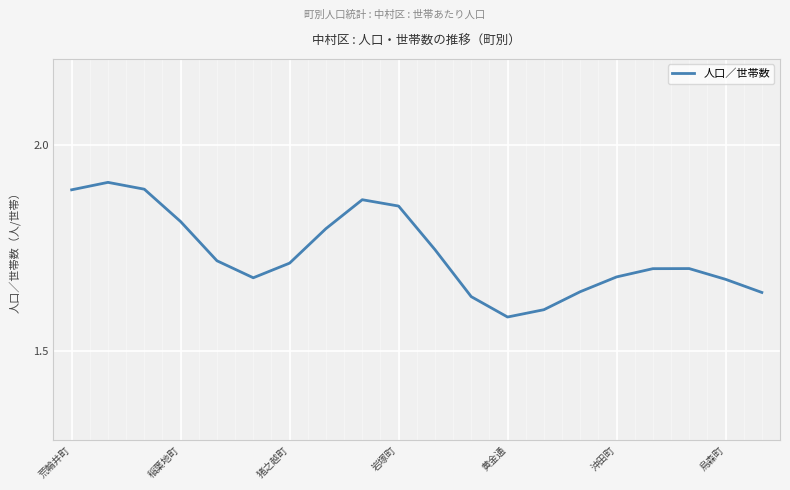

Is this an area chart (filled region under the line)?

No